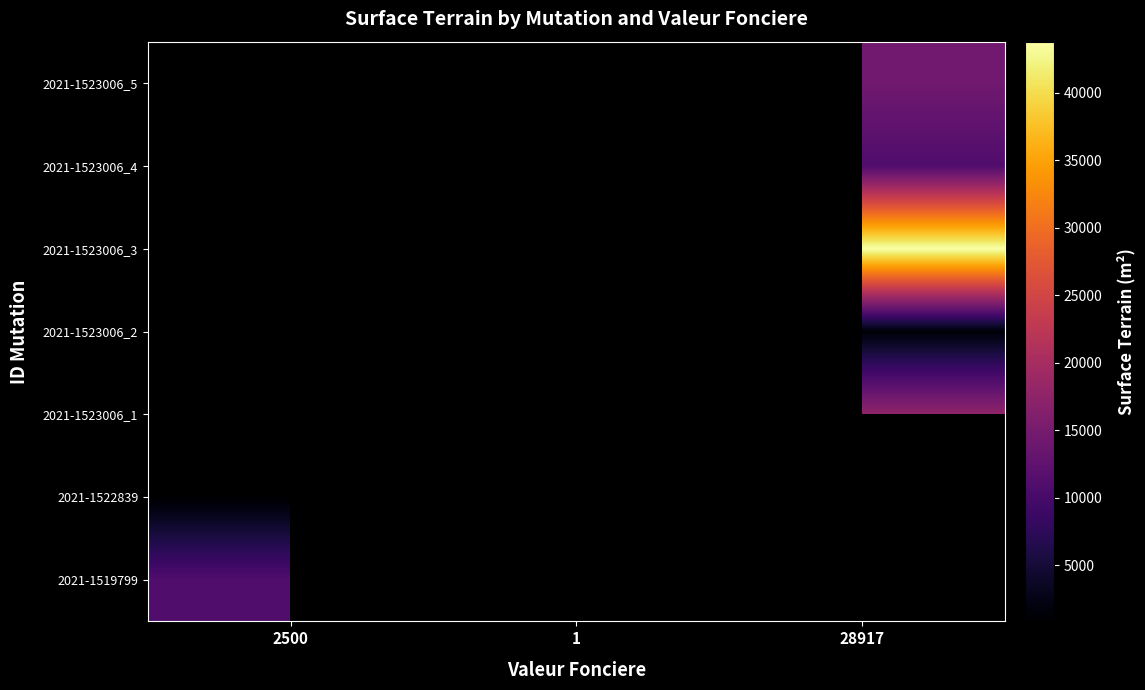

What is the greatest value displayed?

43800.0